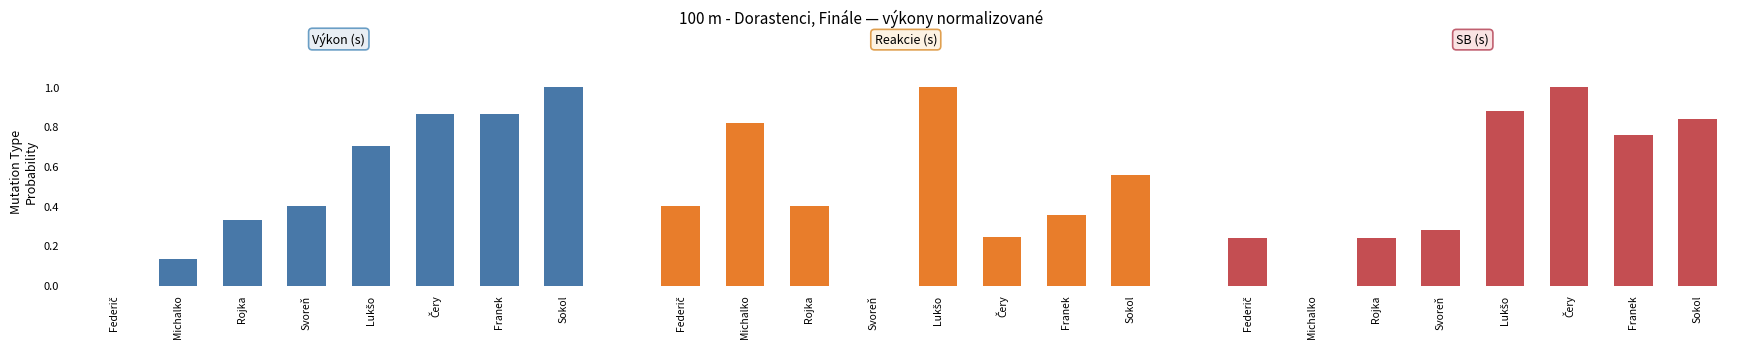

Count the SB (s) values in the range 0 to 1.

8